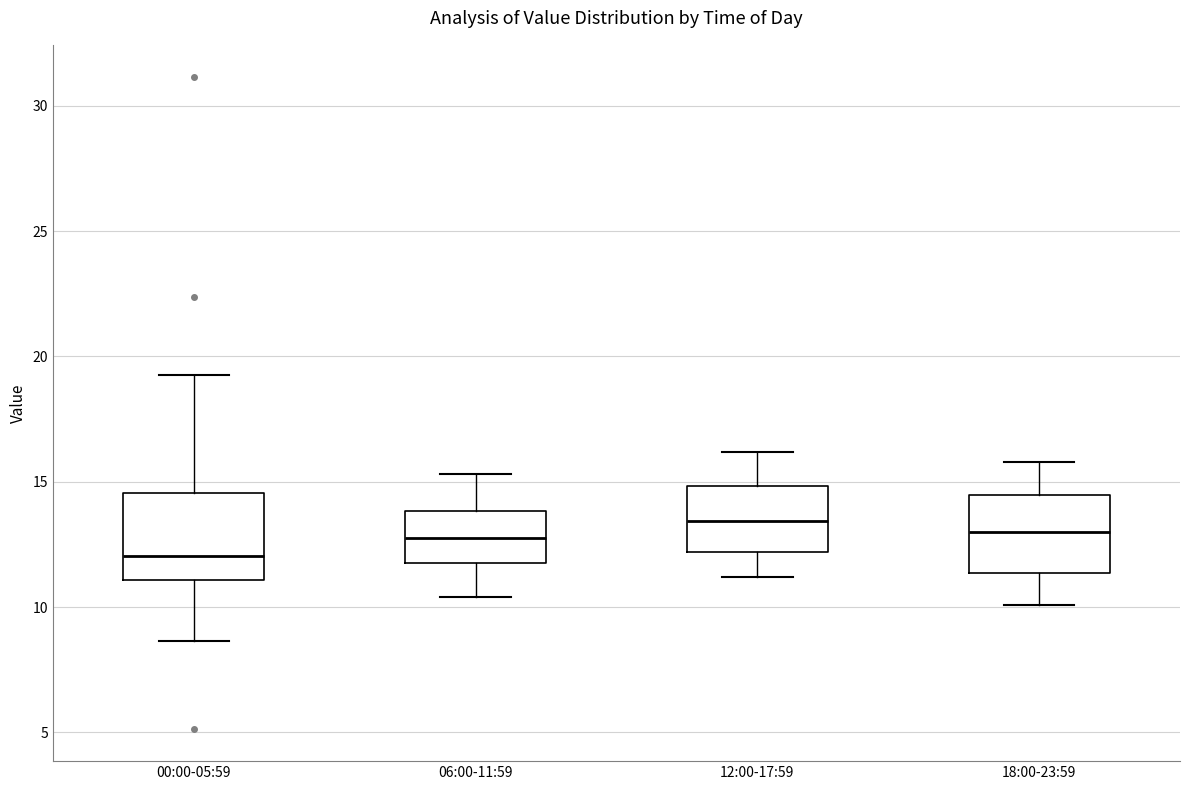

Reading left to right, transcribe this box plot: for each box, give where its median line is, the range the box spans, and where its two whiskers end, as read against the y-axis. The values are not printed on the chart, so give them approximately, as read against the axis.

00:00-05:59: median 12.0, box 11.0 to 14.5, whiskers 8.5 to 19.5
06:00-11:59: median 13.0, box 12.0 to 14.0, whiskers 10.5 to 15.5
12:00-17:59: median 13.5, box 12.0 to 15.0, whiskers 11.0 to 16.0
18:00-23:59: median 13.0, box 11.5 to 14.5, whiskers 10.0 to 16.0